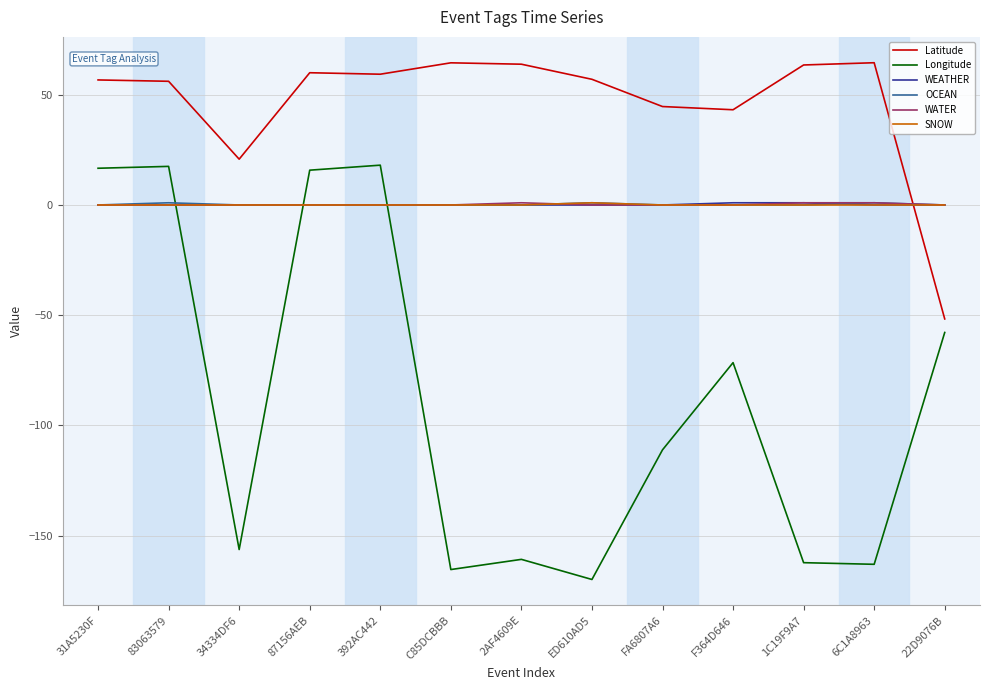

What is the smallest value displayed?

-169.9